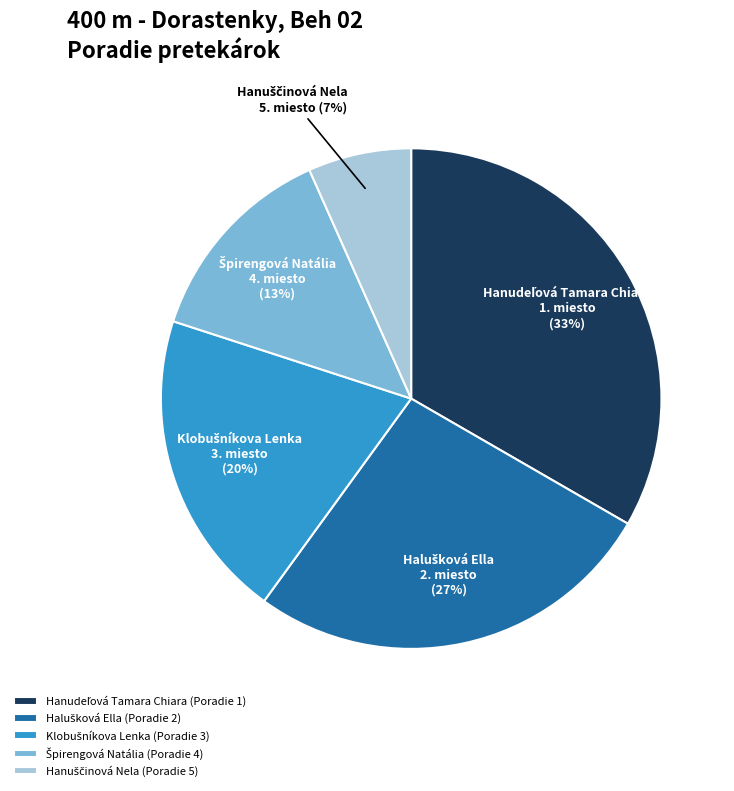

Does any single category account for the majority?

No